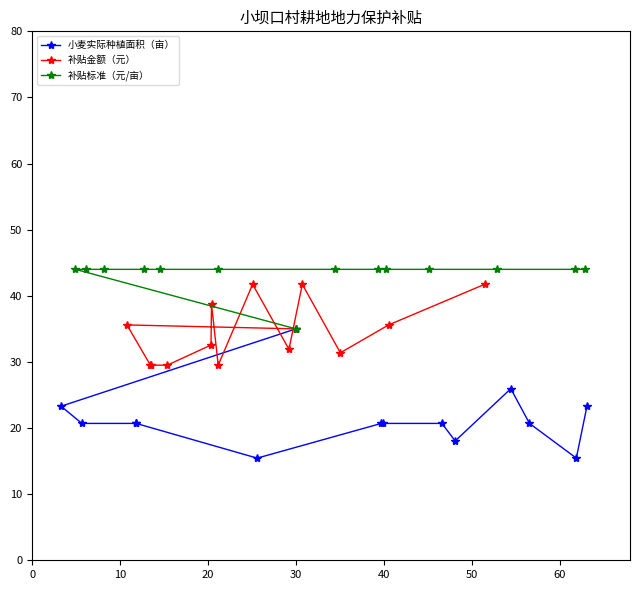

True or false: 补贴标准（元/亩） and 小麦实际种植面积（亩） cross at least once.

False